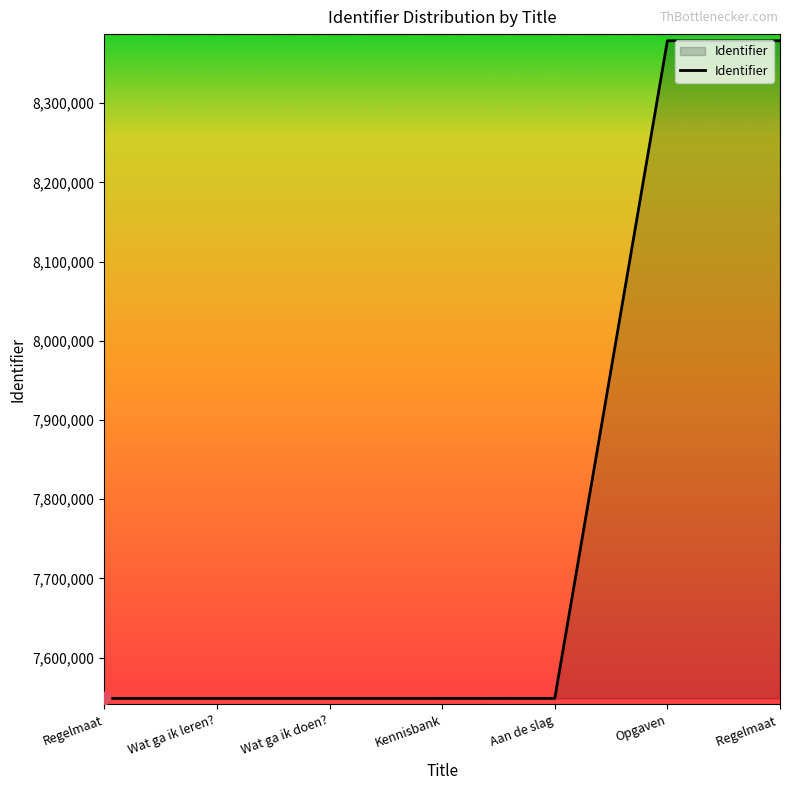

What is the change in value from Wat ga ik doen? to Opgaven?

+830176